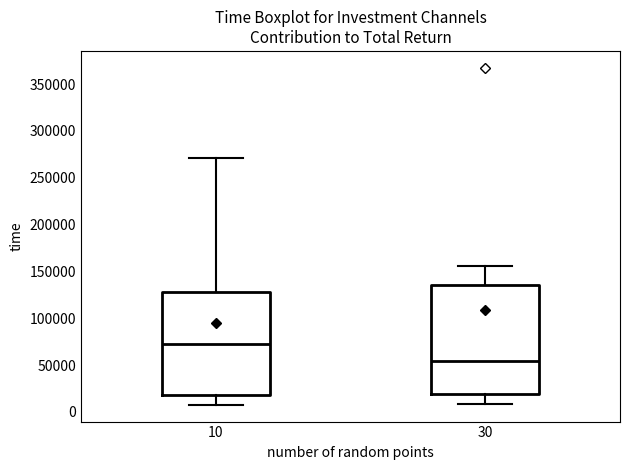

Which box has the lowest median line?

30